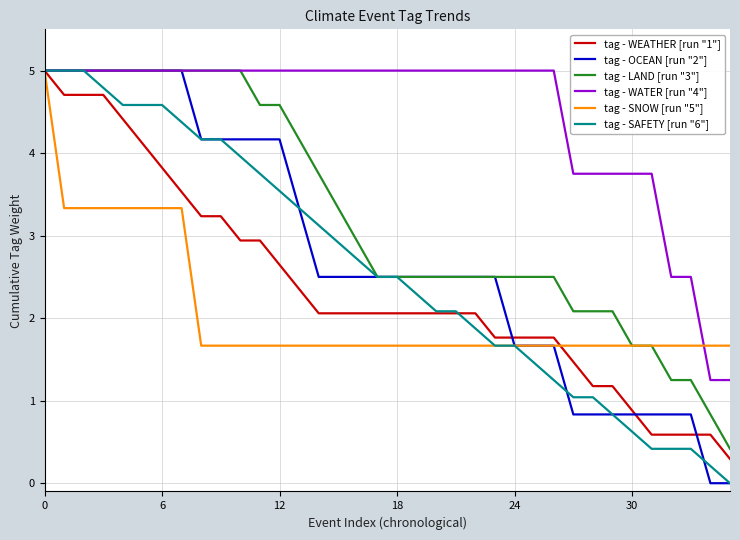

What is the maximum value for tag - WATER [run "4"]?

5.0